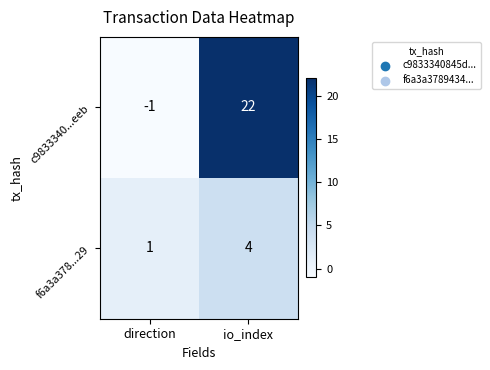

Where is c9833340...eeb nearest to the value 10?

direction